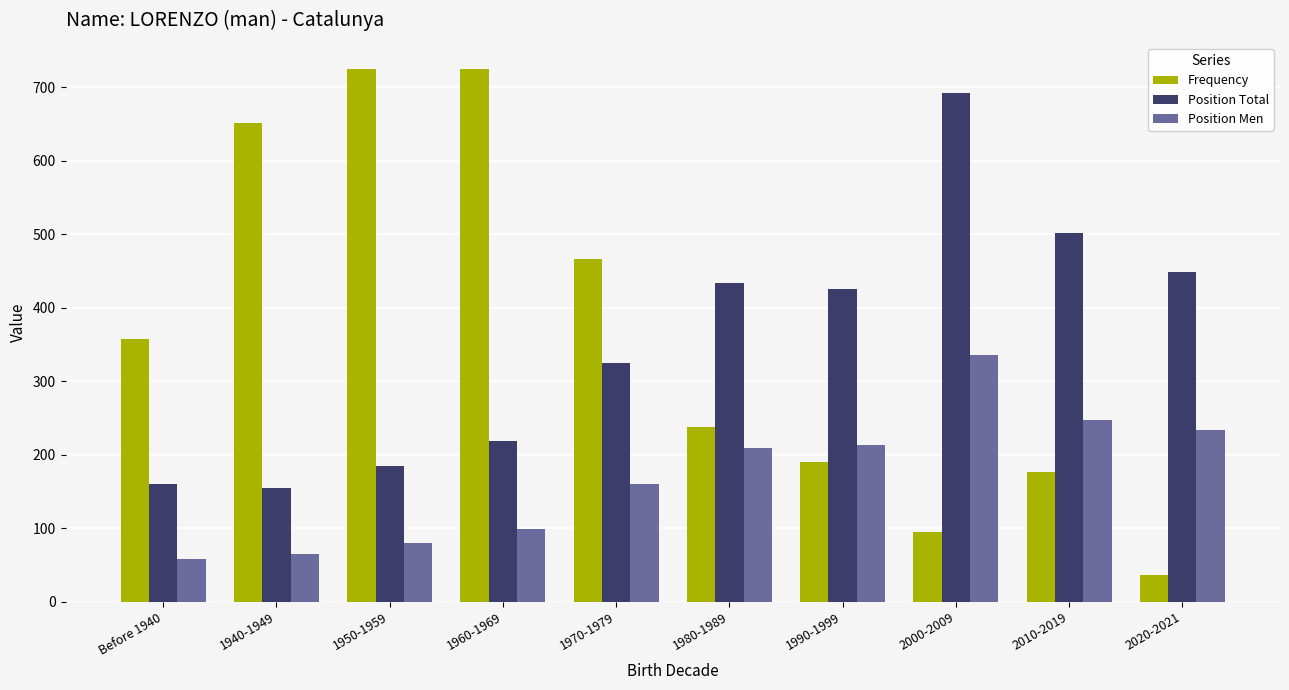

True or false: Frequency has a value of 238 at 1980-1989.

True